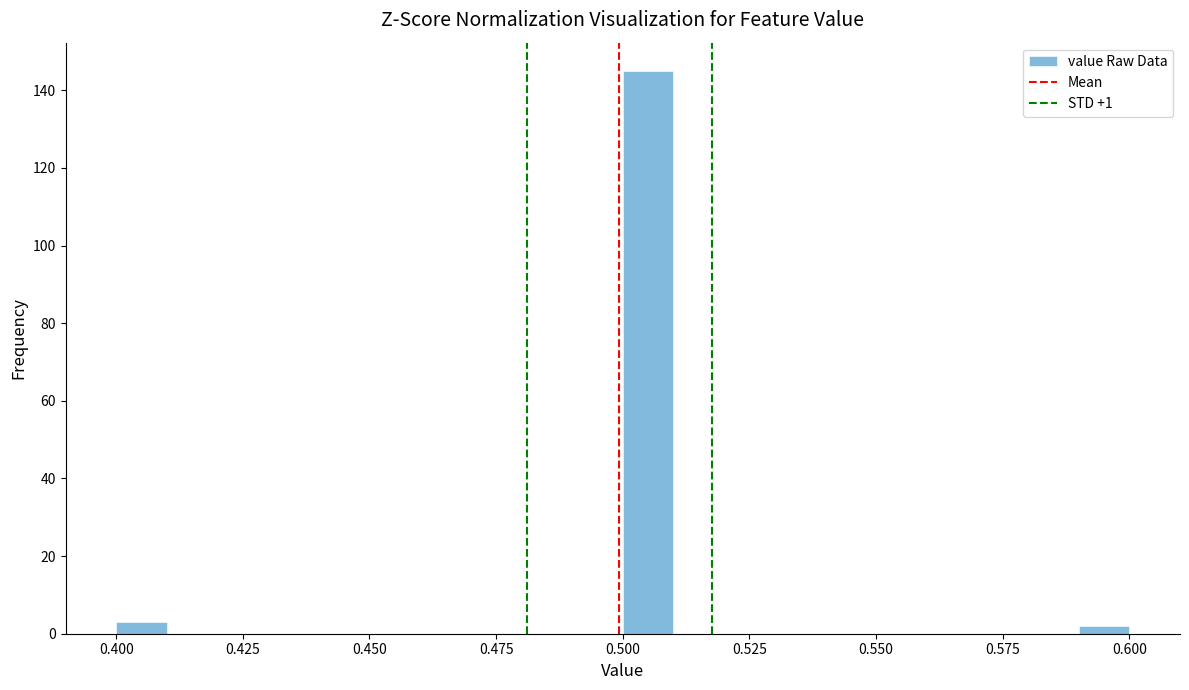

Read against the x-axis, roughly where is the centre of the tallest bar?

0.505